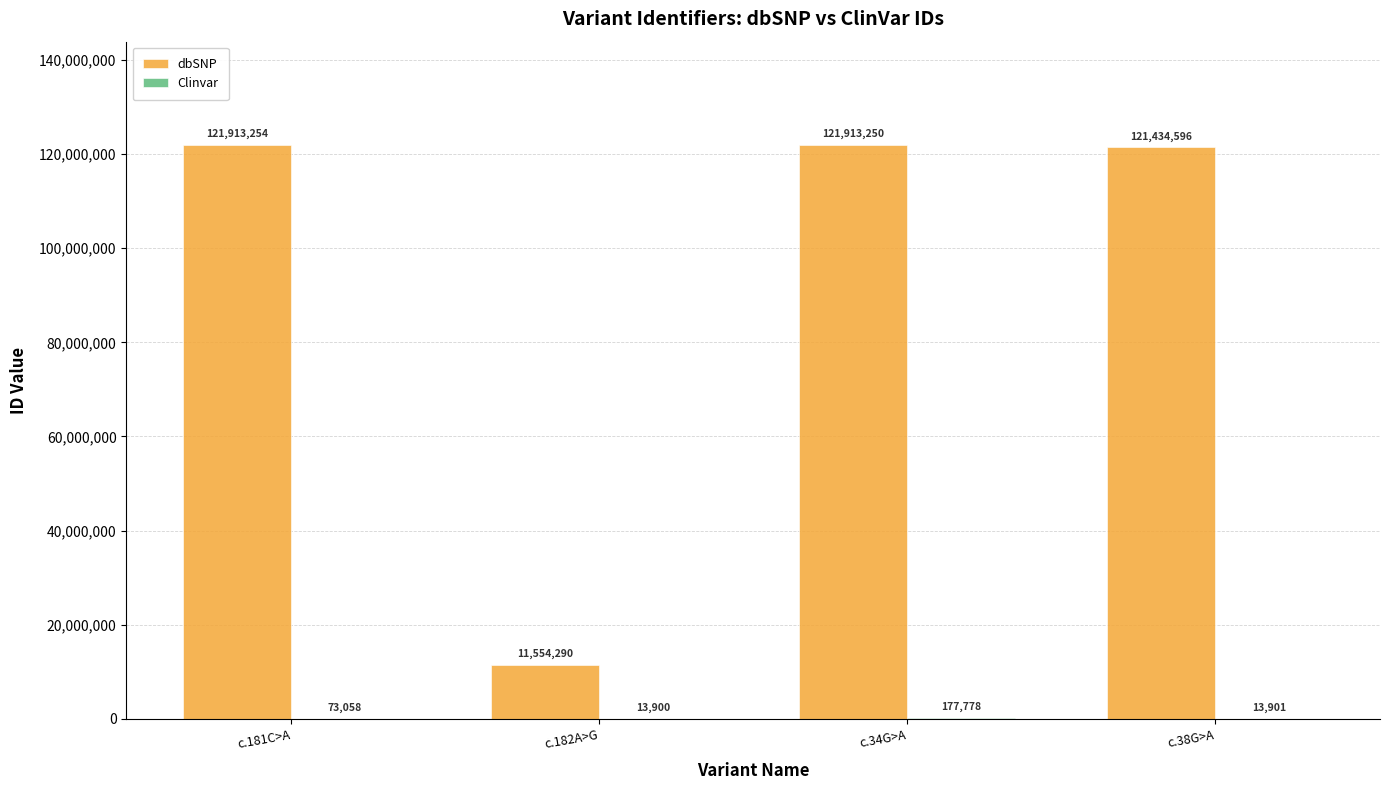

Which label corresponds to the largest value in the chart?

c.181C>A